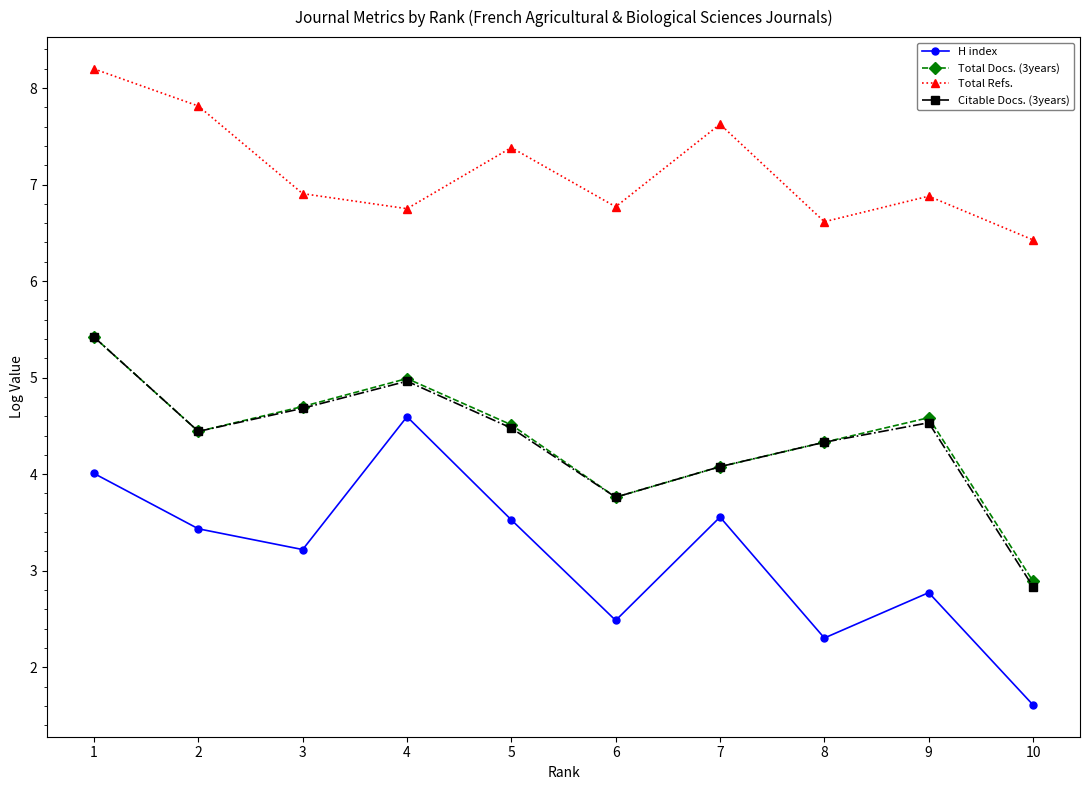

At how many categories does at least one series exceed 6?

10